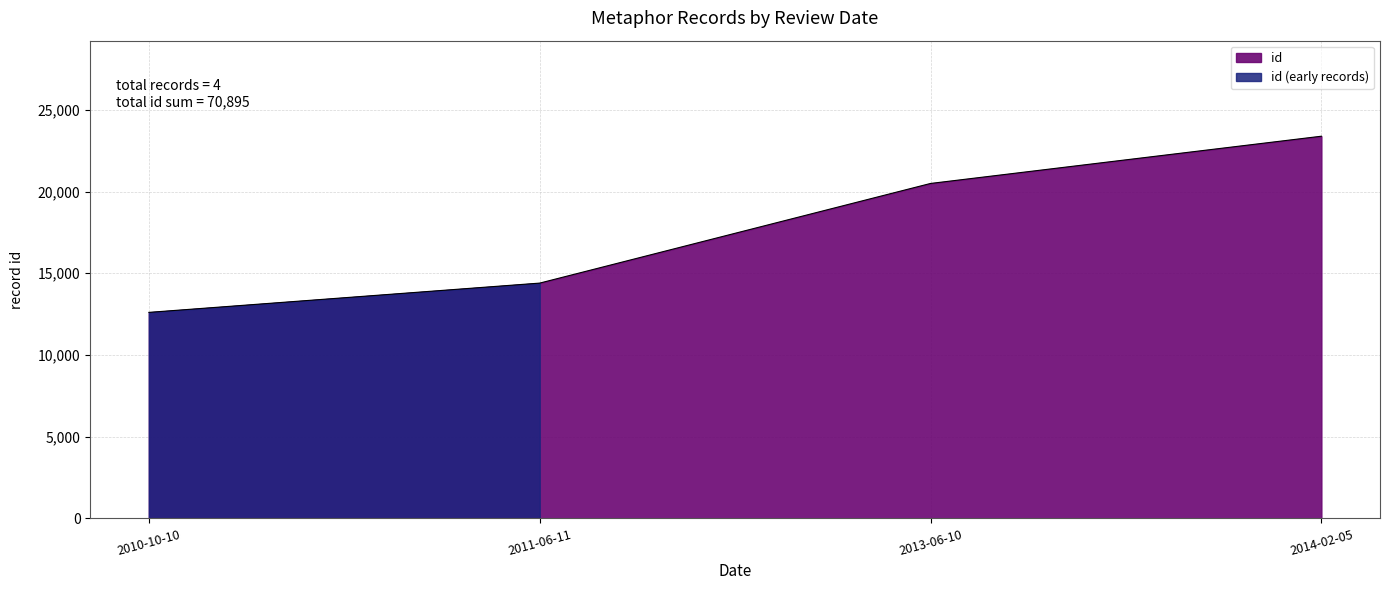

What is the maximum value shown in the chart?

23389